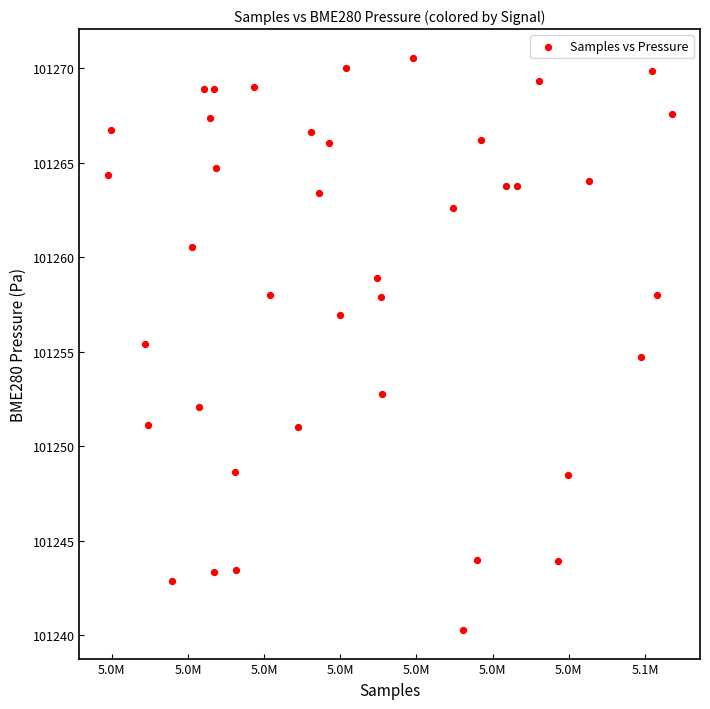

What is the range of Y values (max minus min)?

30.3